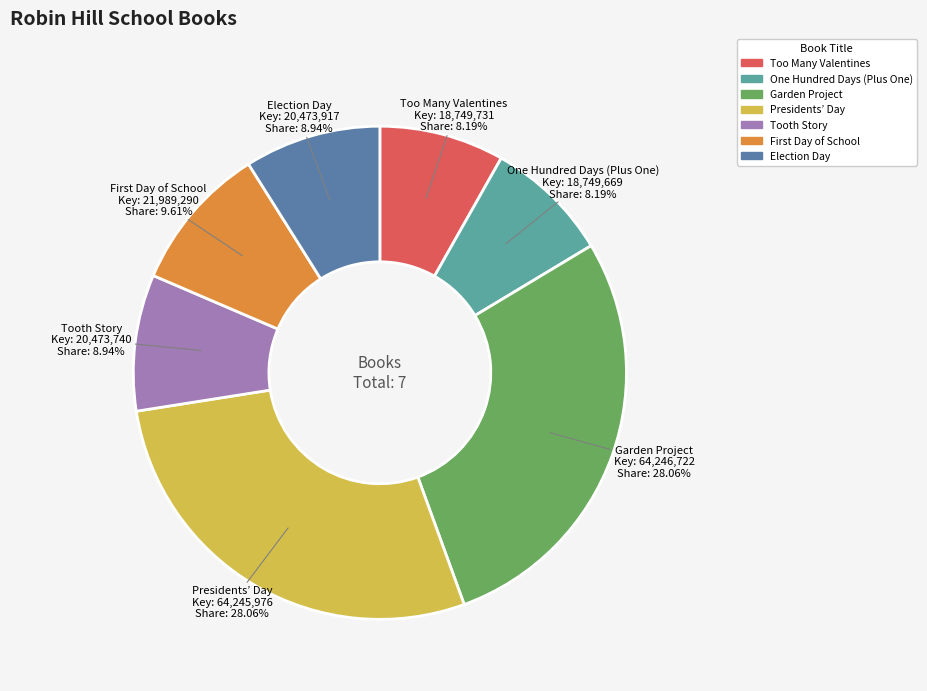

Is the sum of Too Many Valentines and One Hundred Days (Plus One) greater than half?

No